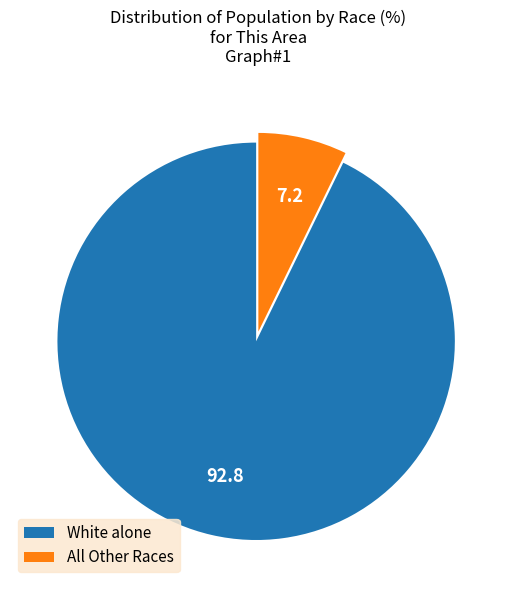

How many slices are in this pie chart?

2